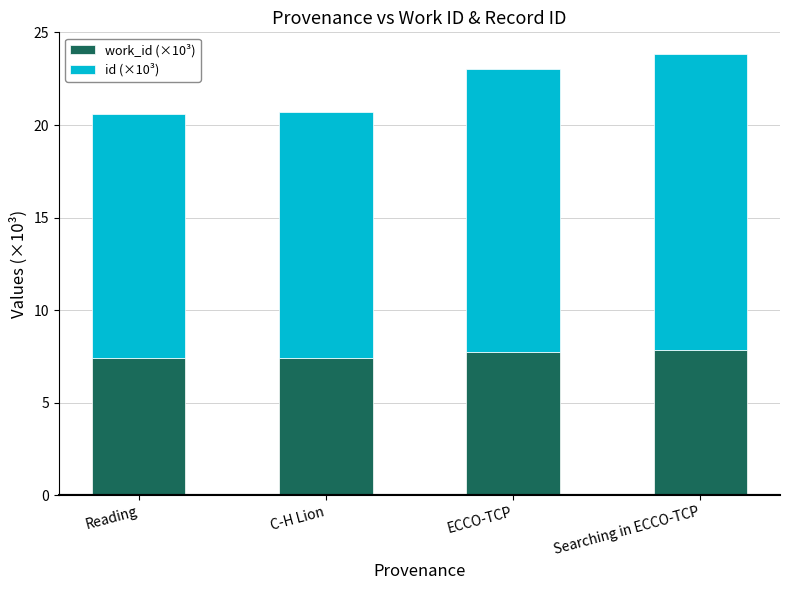

What is the average value of the id (×10³) series?

14.4